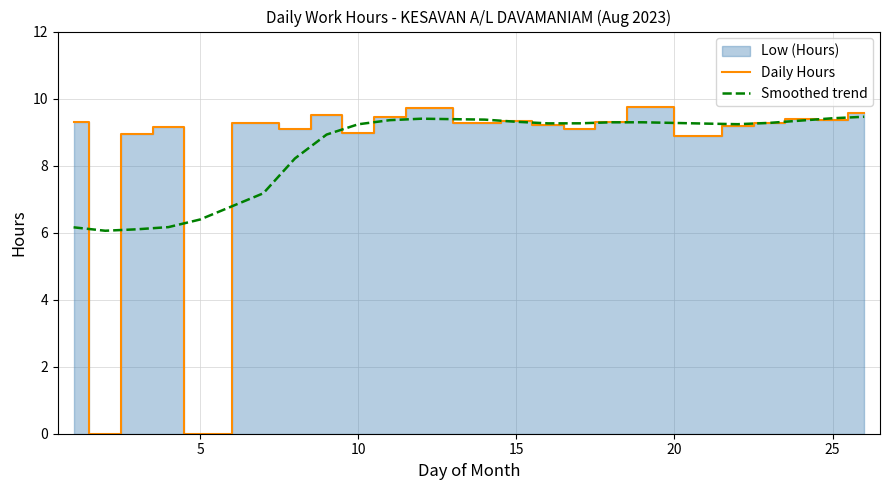

True or false: Daily Hours has more than 1 interior local peaks.

True